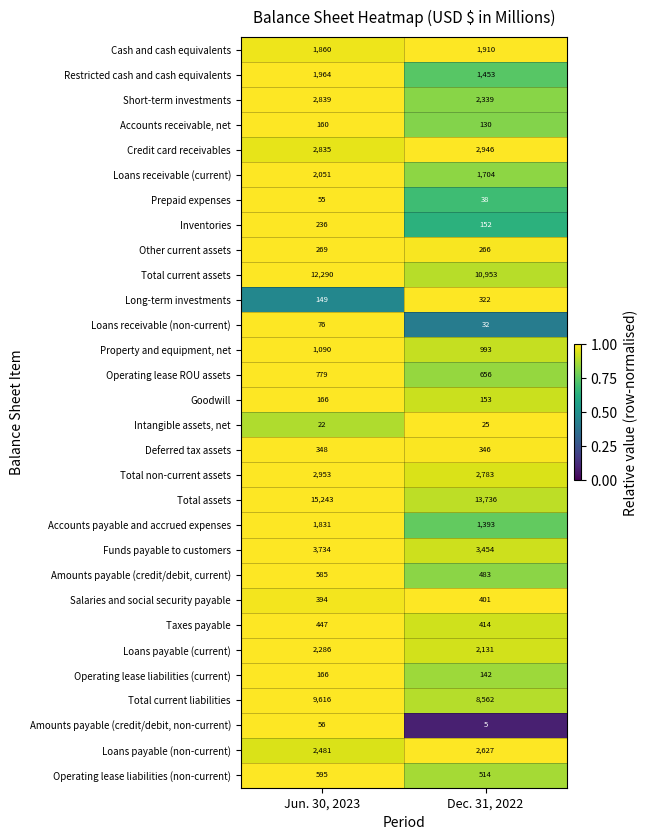

What is the approximate value of Credit card receivables at Jun. 30, 2023?

2835